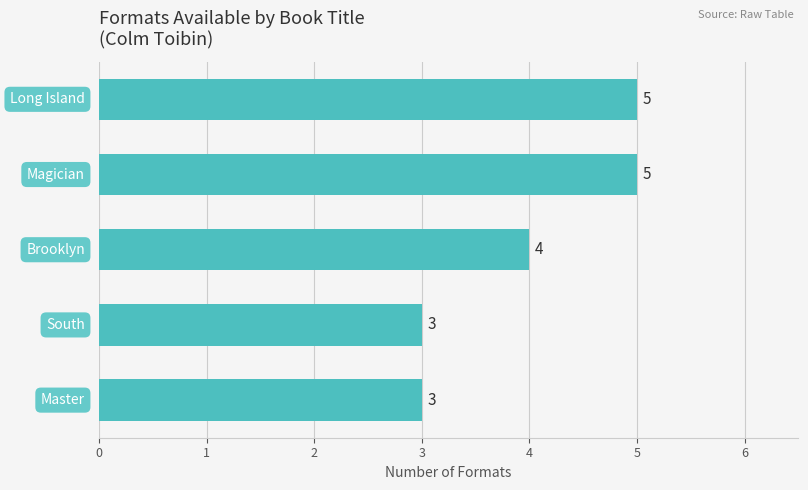

How many values are below 4?

2